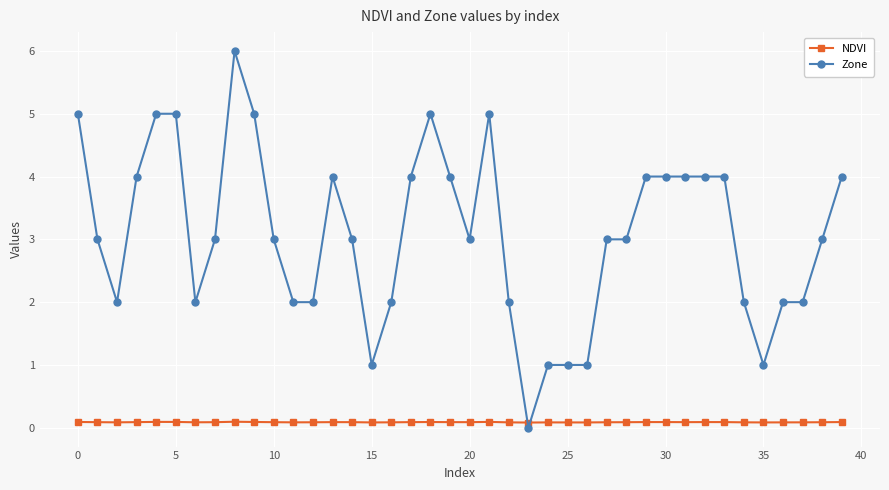

How many lines are shown in the chart?

2